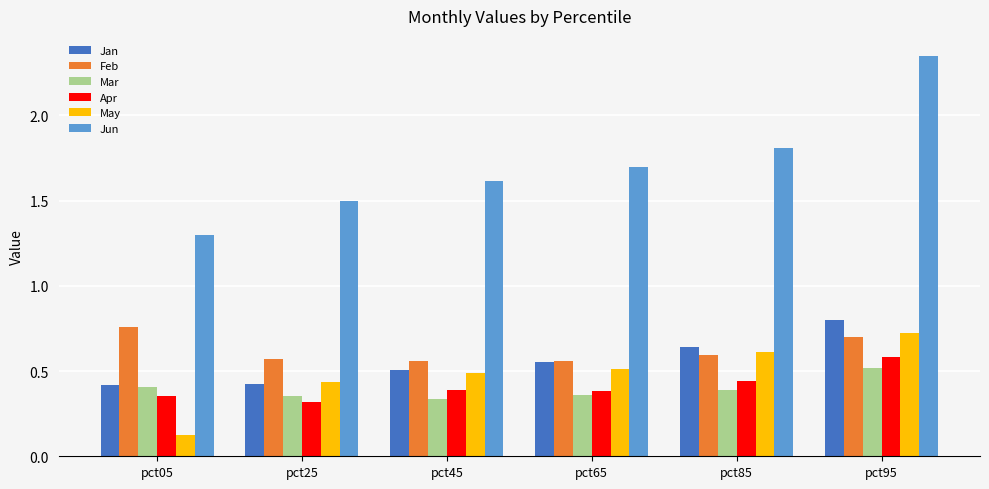

Which series has the largest total across all categories?

Jun